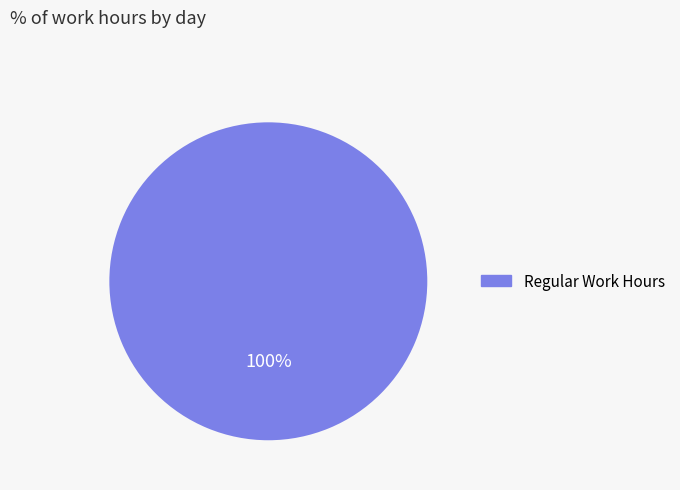

Rank the categories by value from lowest to highest.

Regular Work Hours